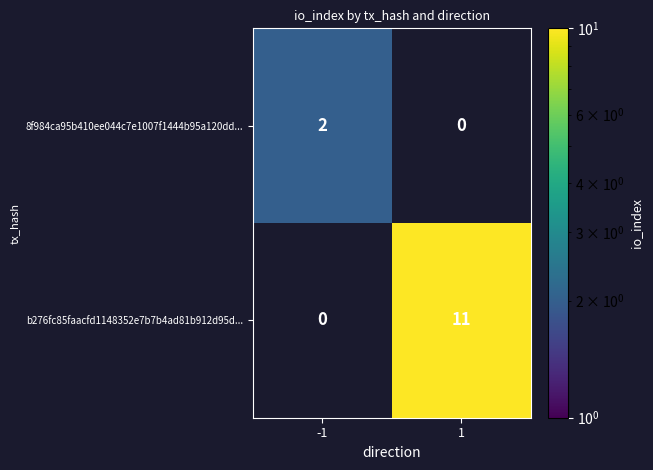

The value of b276fc85faacfd1148352e7b7b4ad81b912d95d... at 1 is 11. True or false?

True